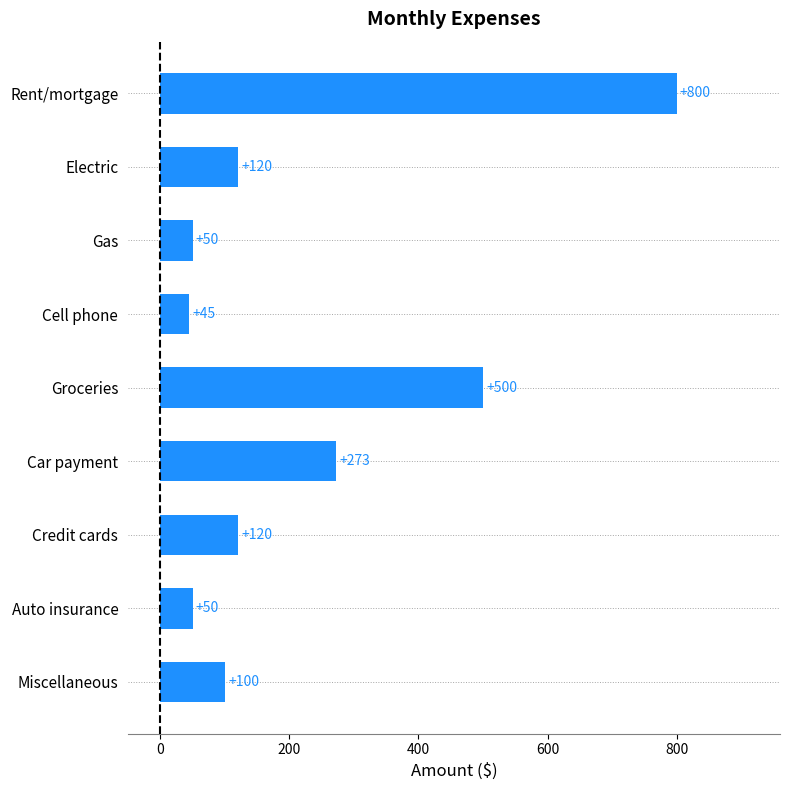

What is the change in value from Car payment to Credit cards?

-153